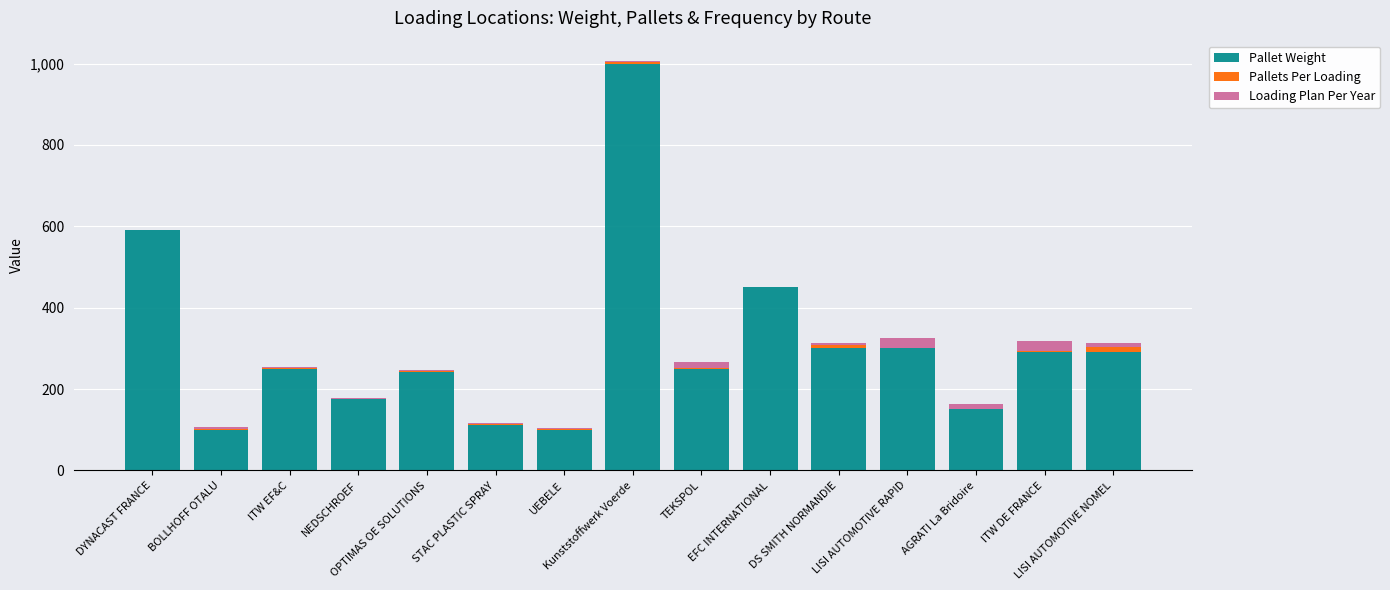

At which category is the sum across all series the highest?

Kunststoffwerk Voerde